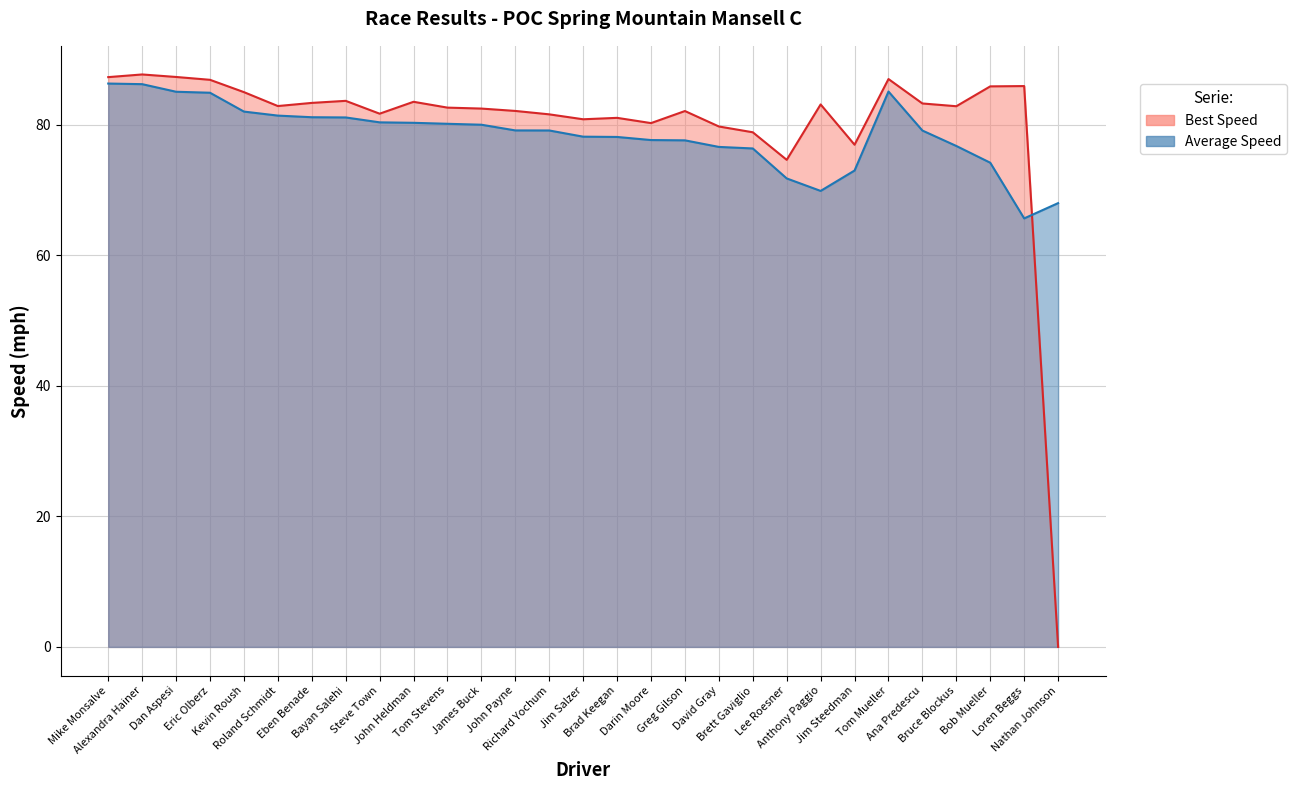

How many lines are shown in the chart?

2